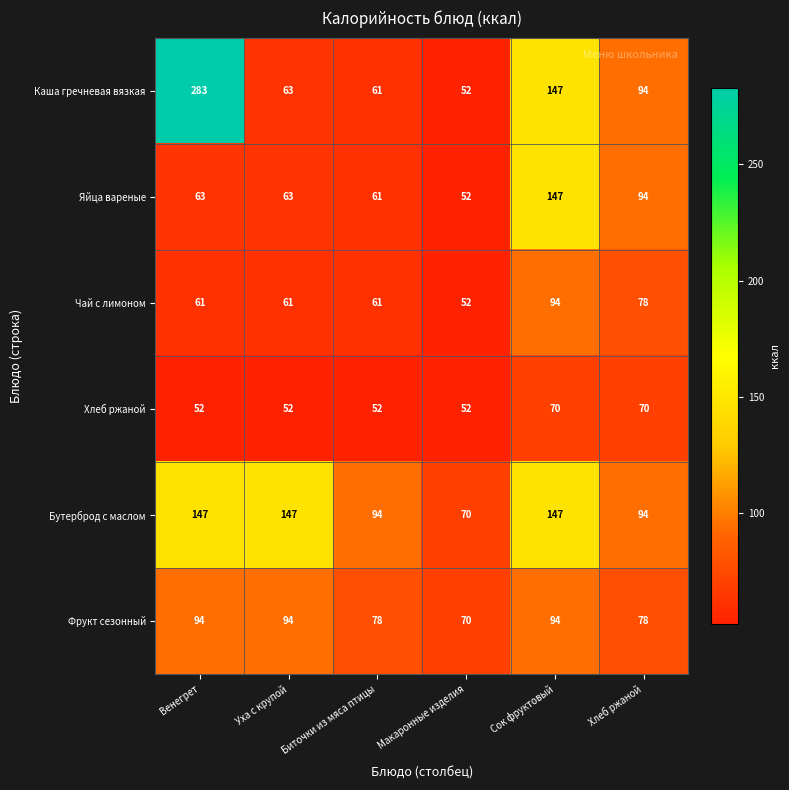

What is the difference between the maximum and second lowest values in the Бутерброд с маслом series?

53